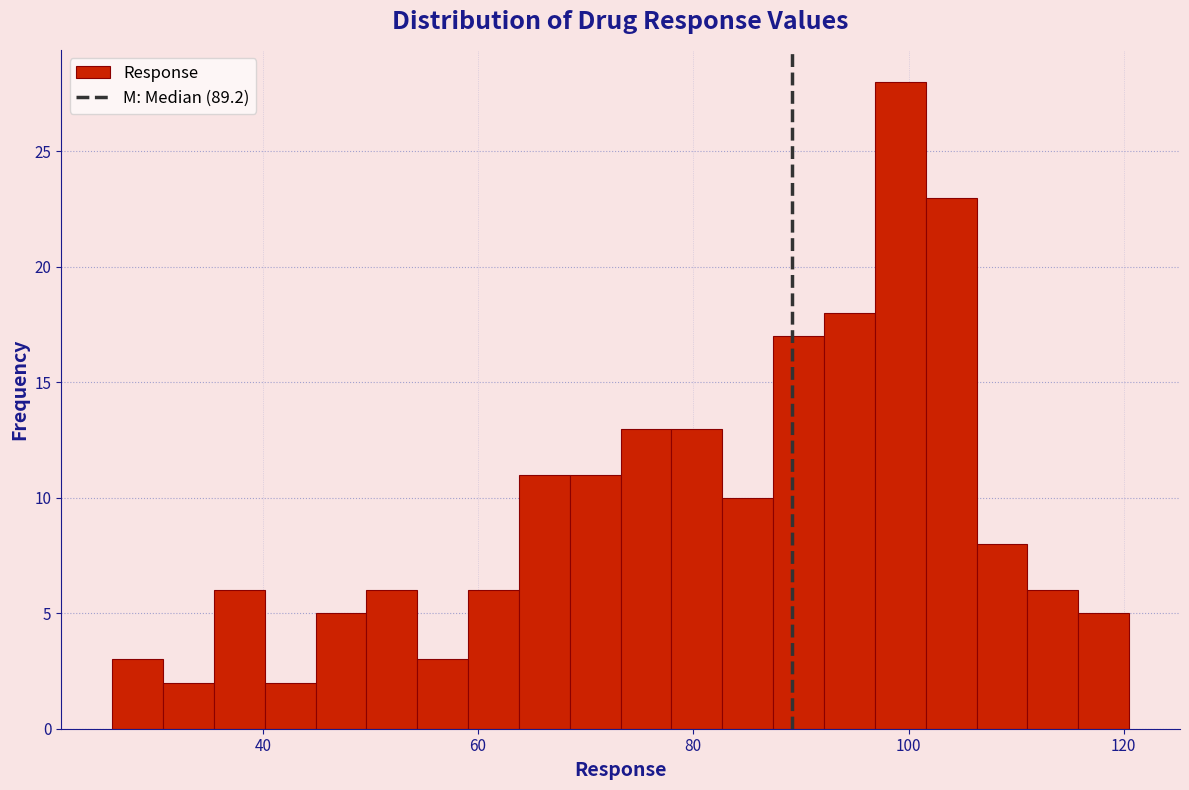

Around what value on the x-axis is the tallest bar? Give the approximate position of its centre, as read against the axis.

100